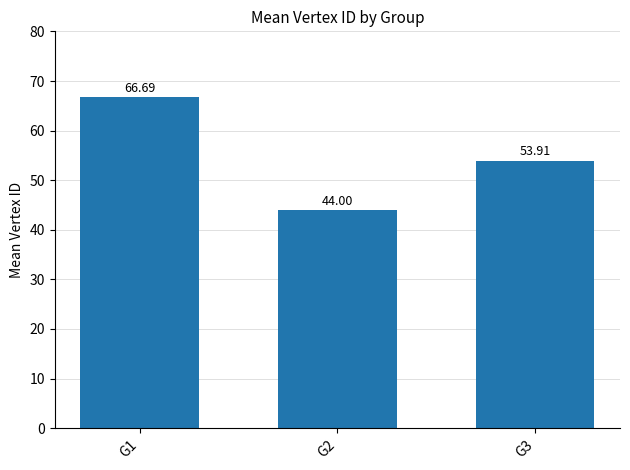

The value at G3 is 53.9. True or false?

True